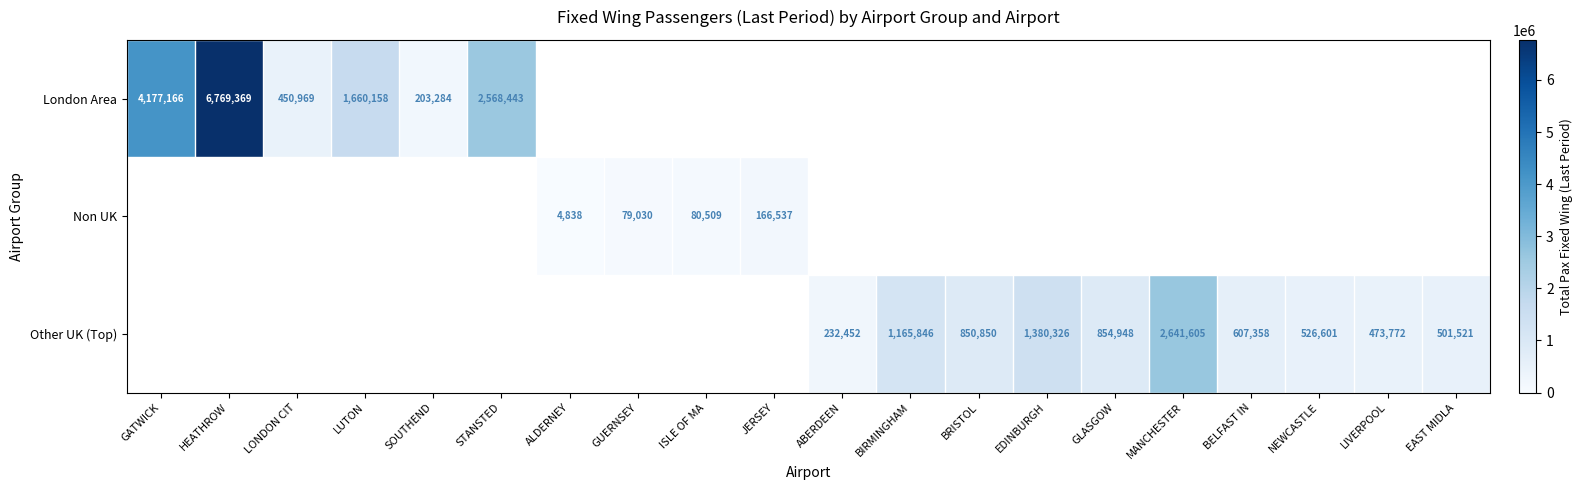

The Other UK (Top) series shows 947296 at NEWCASTLE. True or false?

False